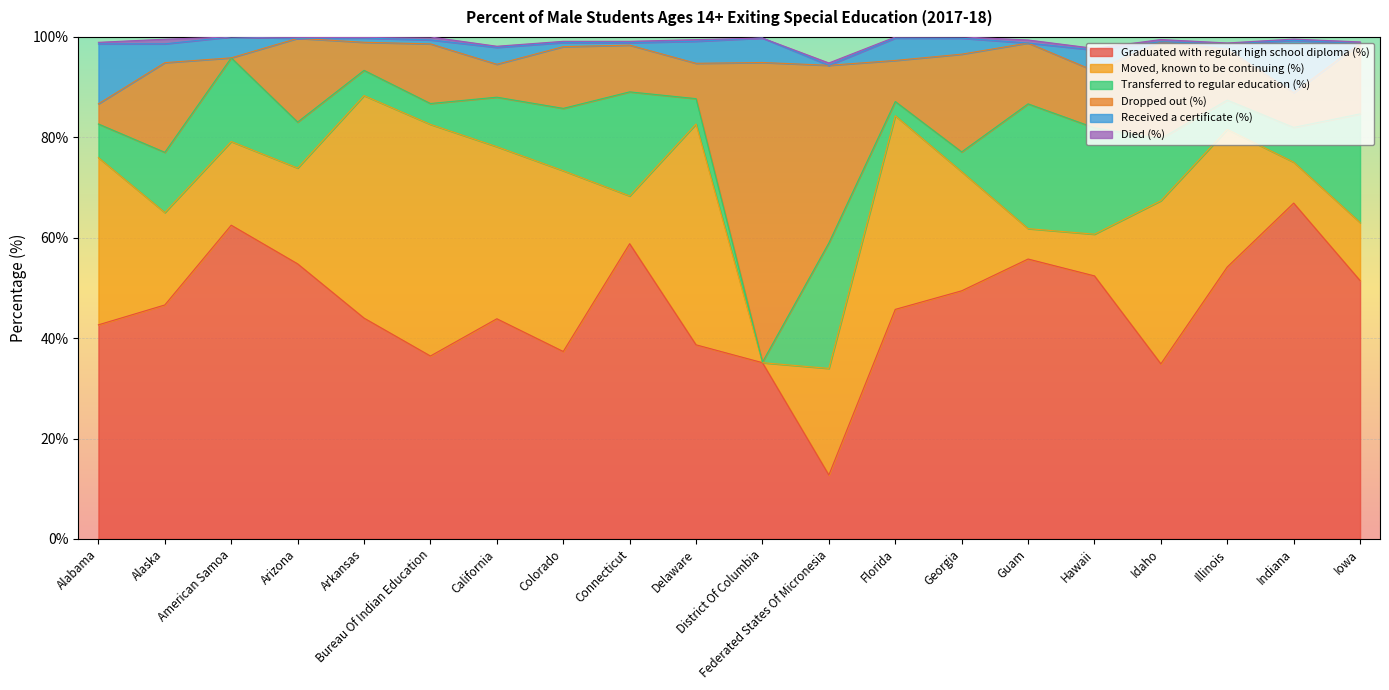

Where does the Graduated with regular high school diploma (%) series first go above 46?

Alaska